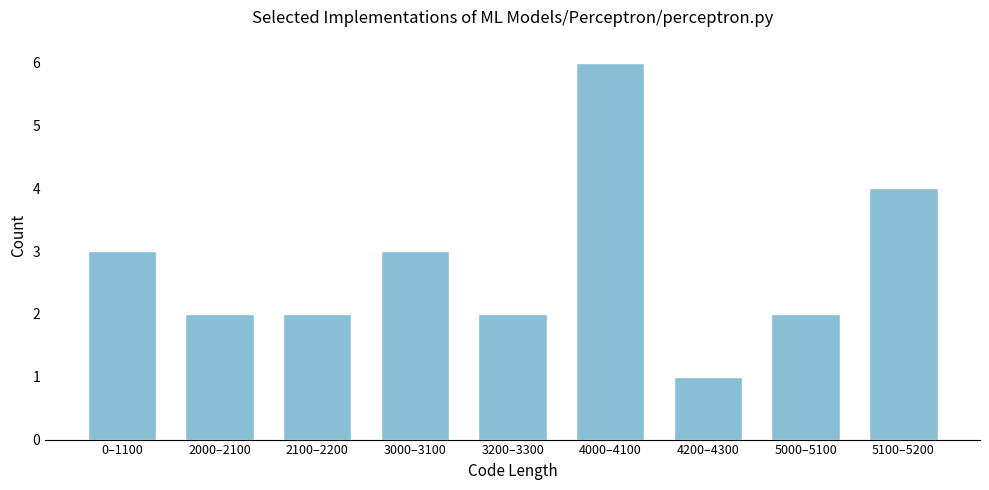

Reading left to right, what are all the values shown in this chart?

0–1100=3	2000–2100=2	2100–2200=2	3000–3100=3	3200–3300=2	4000–4100=6	4200–4300=1	5000–5100=2	5100–5200=4